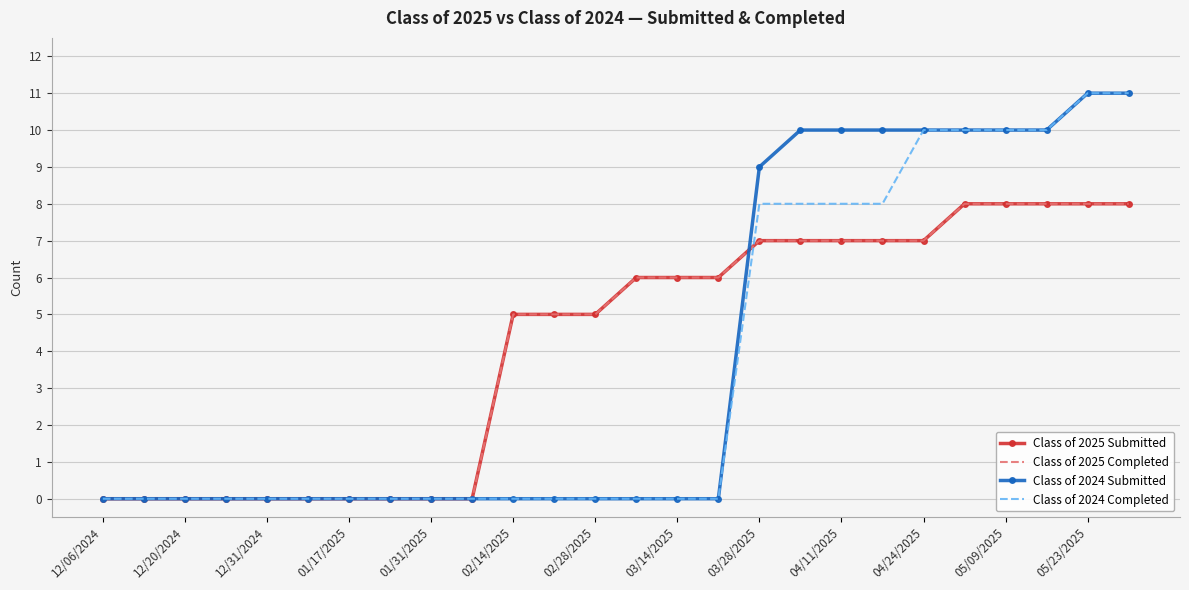

Which label corresponds to the smallest value in the chart?

12/06/2024